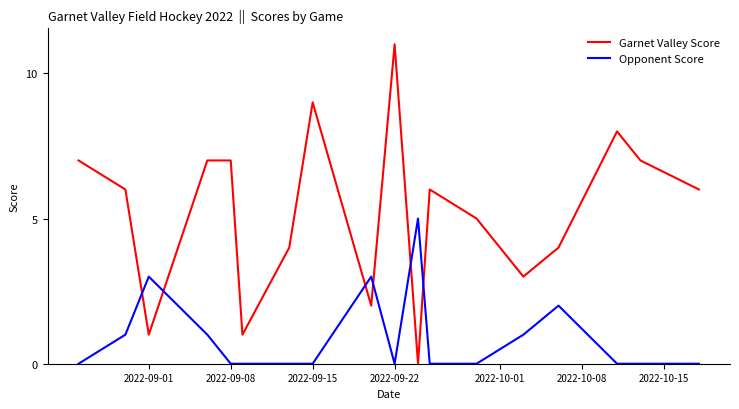

Does the chart display data point markers on the line(s)?

No